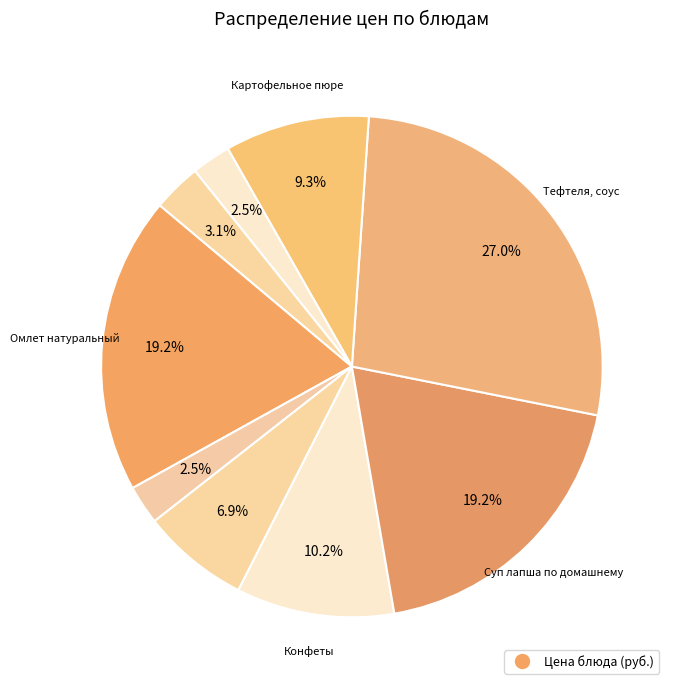

How many segments does this pie chart have?

9